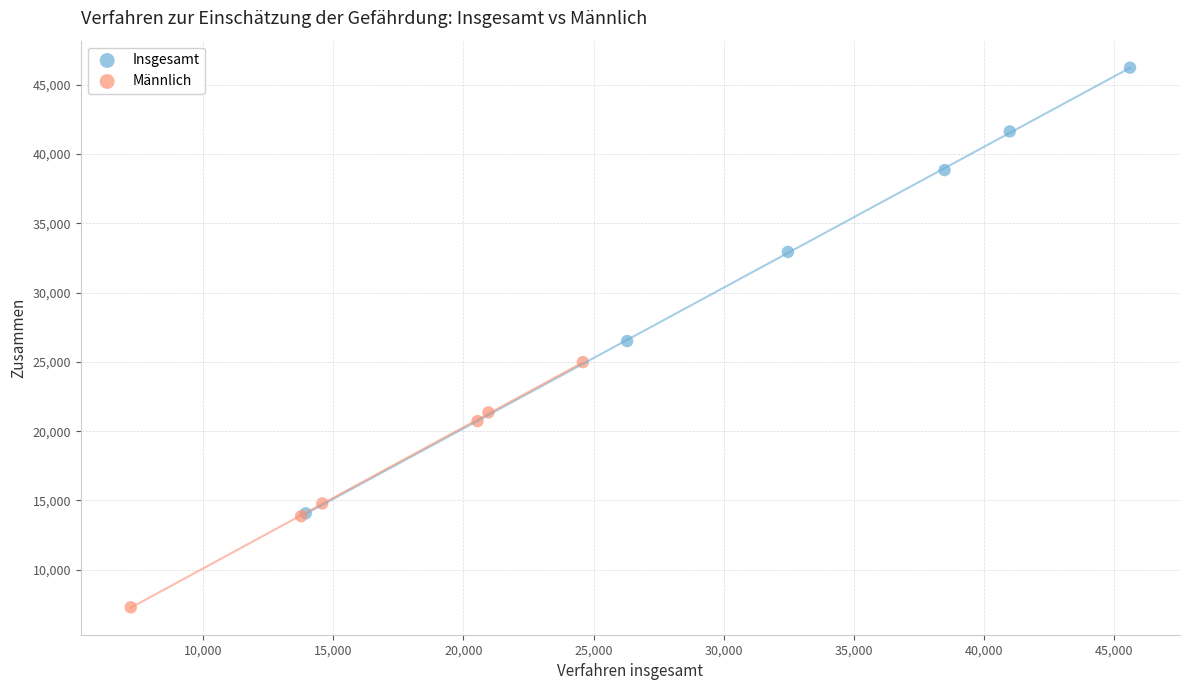

Which series has the widest spread of Y values?

Insgesamt